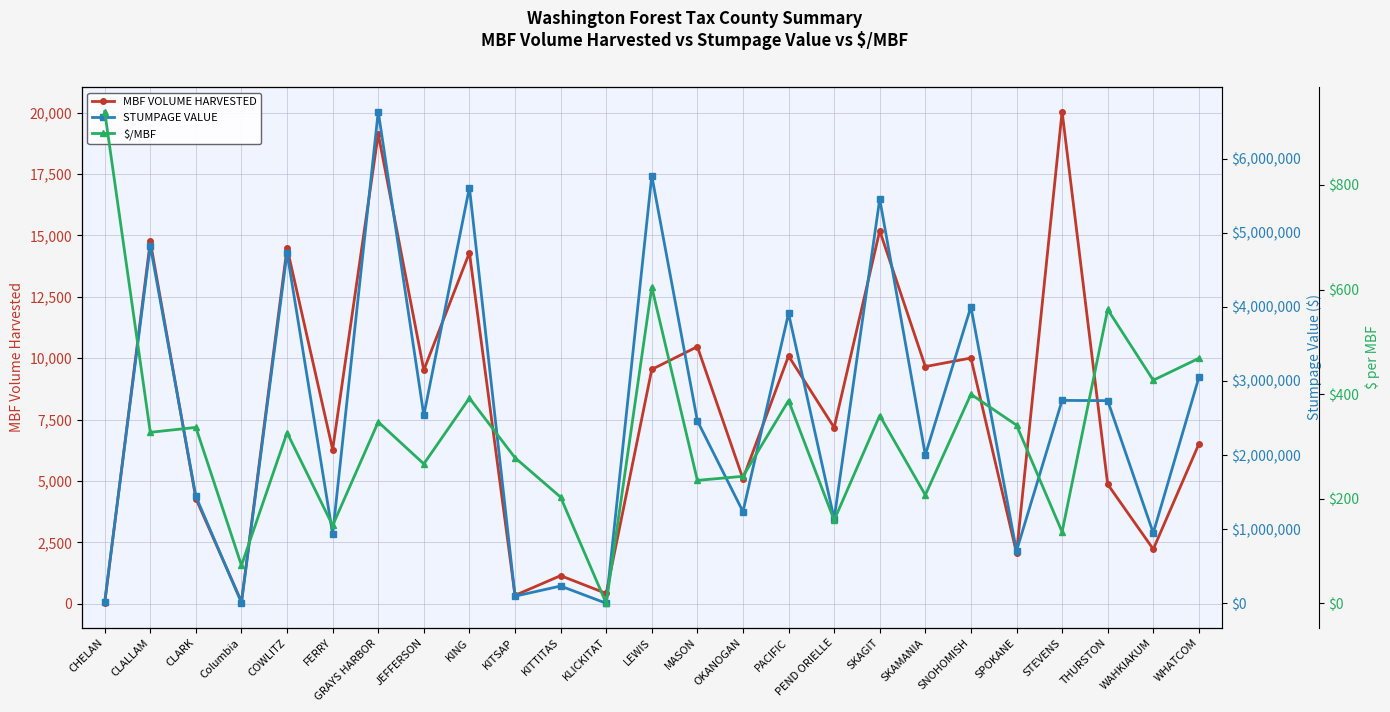

What is the value of the MBF VOLUME HARVESTED point at the 25th from the left?

6503